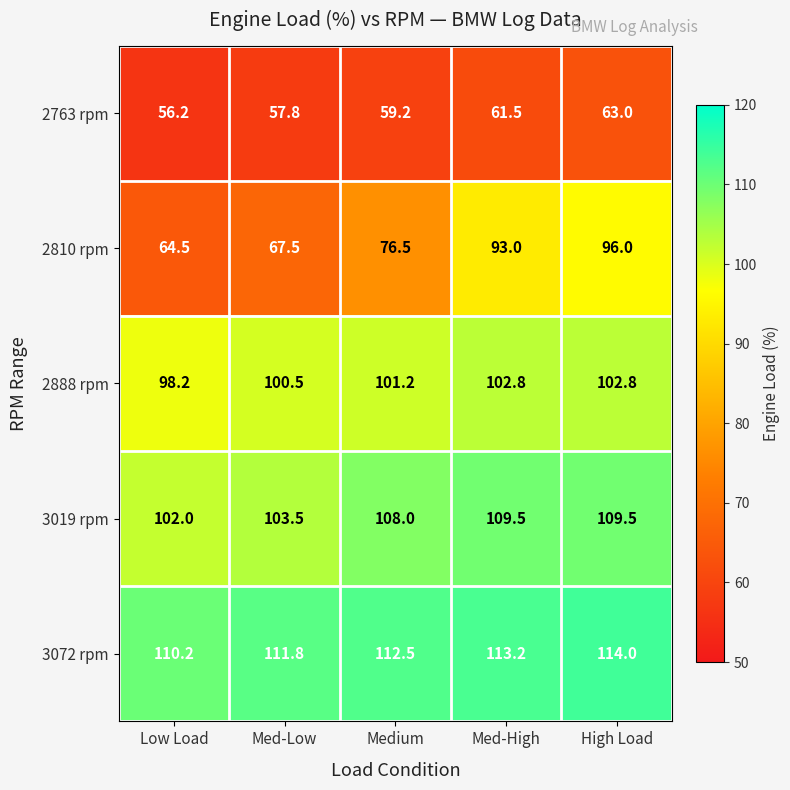

How many data points in 3072 rpm are above 112?

3